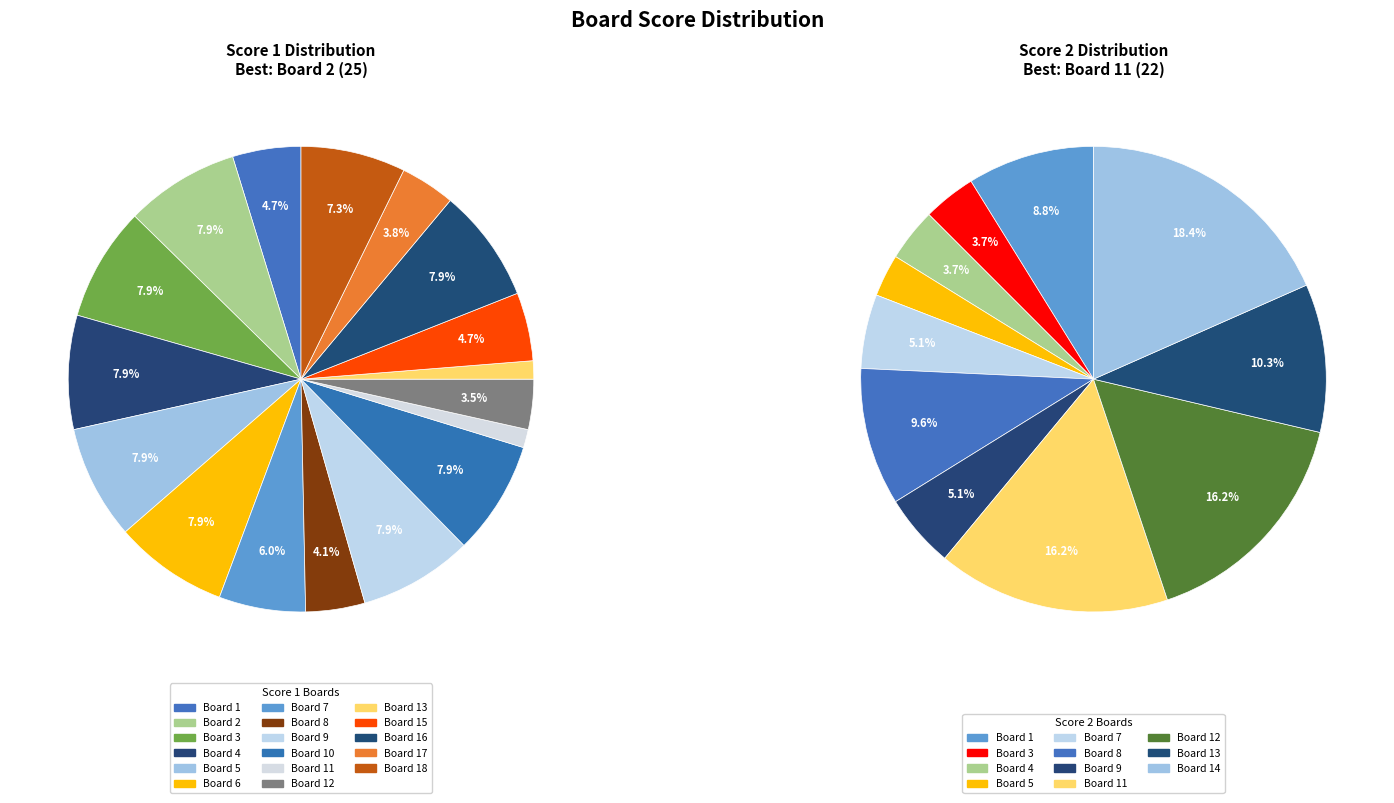

Is there a majority slice in this chart?

No